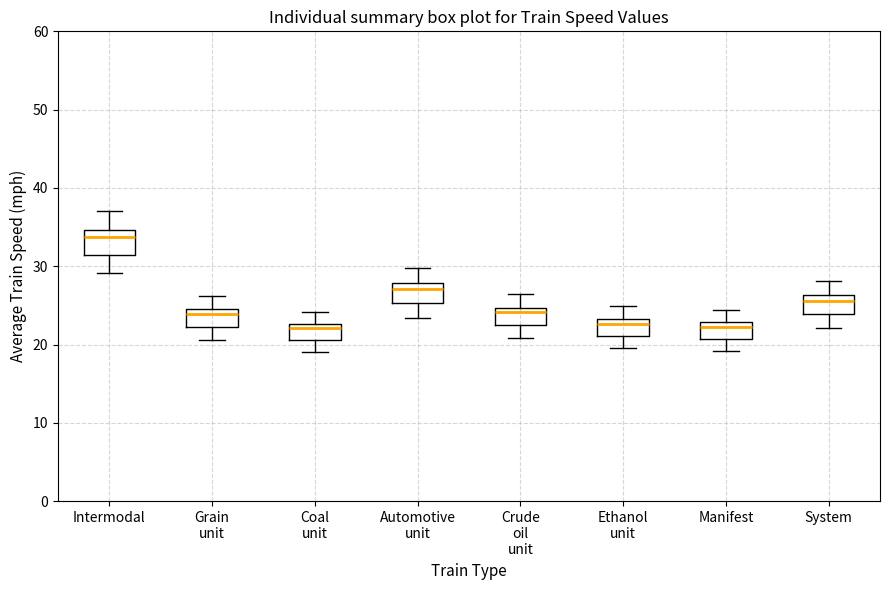

Where does the median line of the box for Manifest sit on the y-axis? The values are not printed on the chart, so give them approximately, as read against the axis.

22